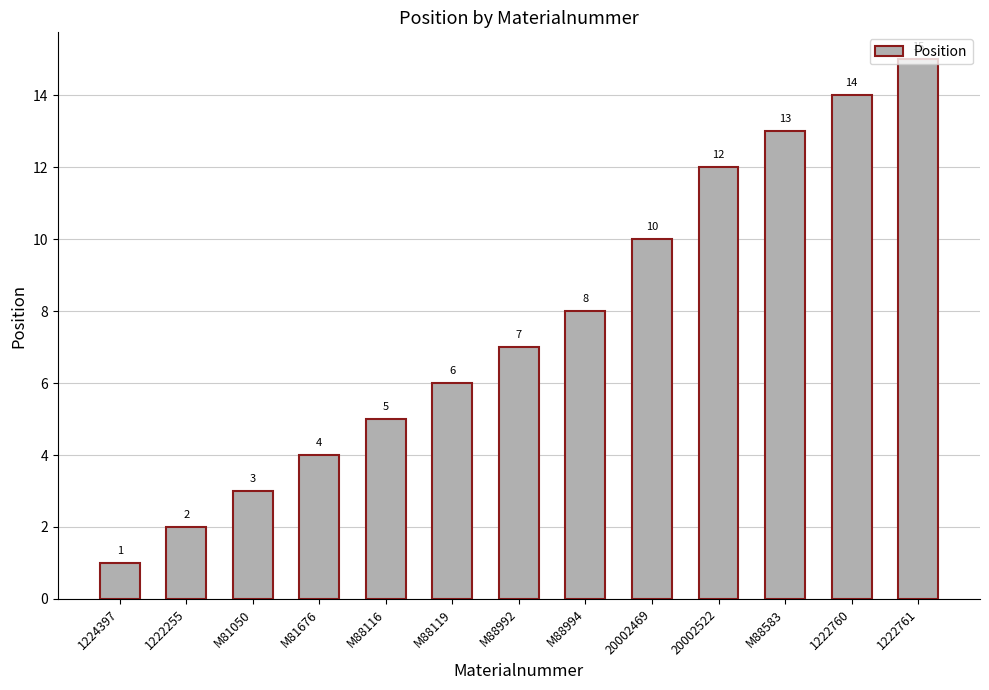

What is the difference between the maximum and minimum values?

14